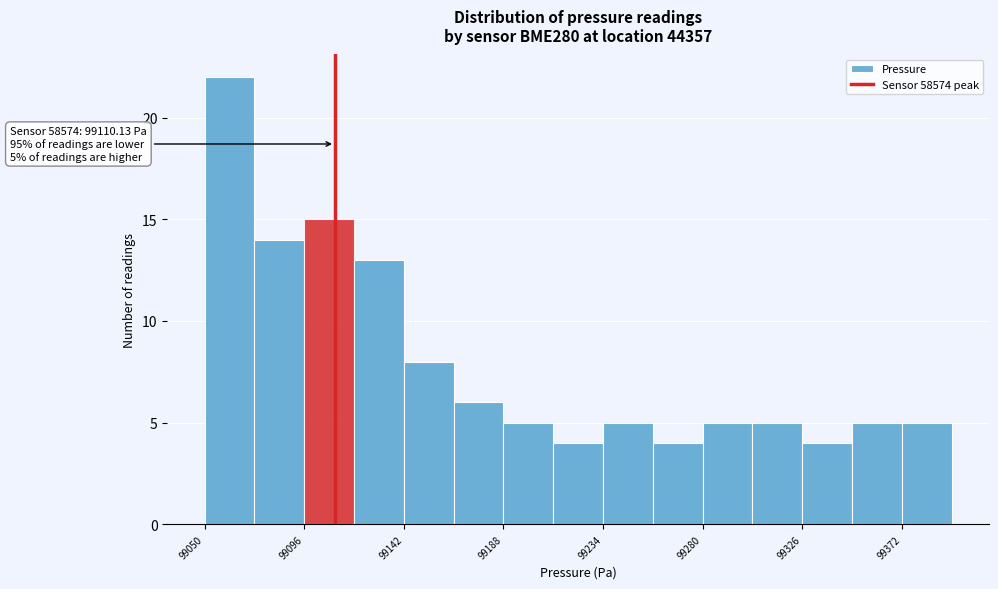

Which range on the x-axis has the tallest bar?

99050 to 99073